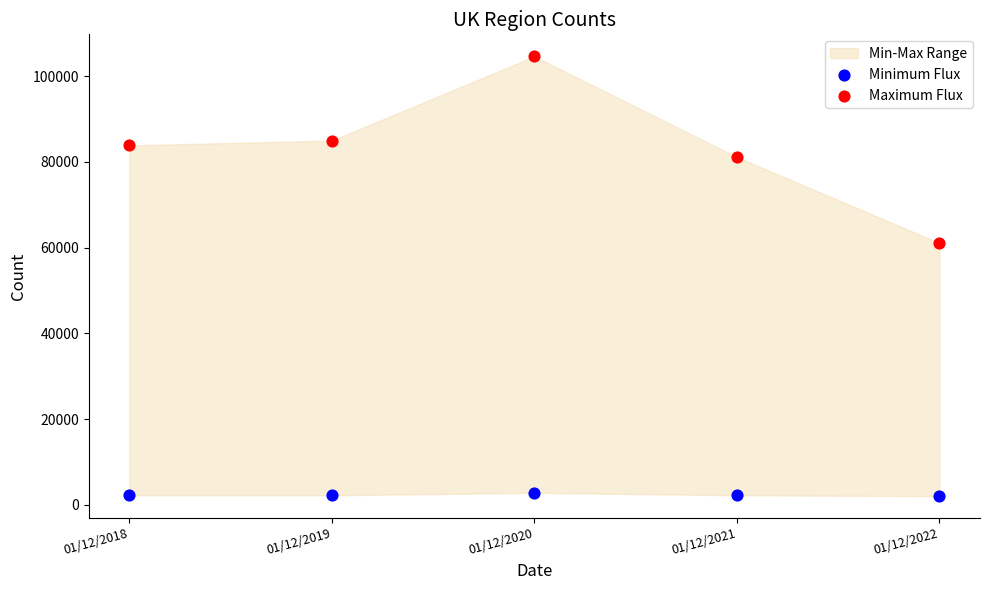

Across all series, what Y value is closest to 53327?

61062.3